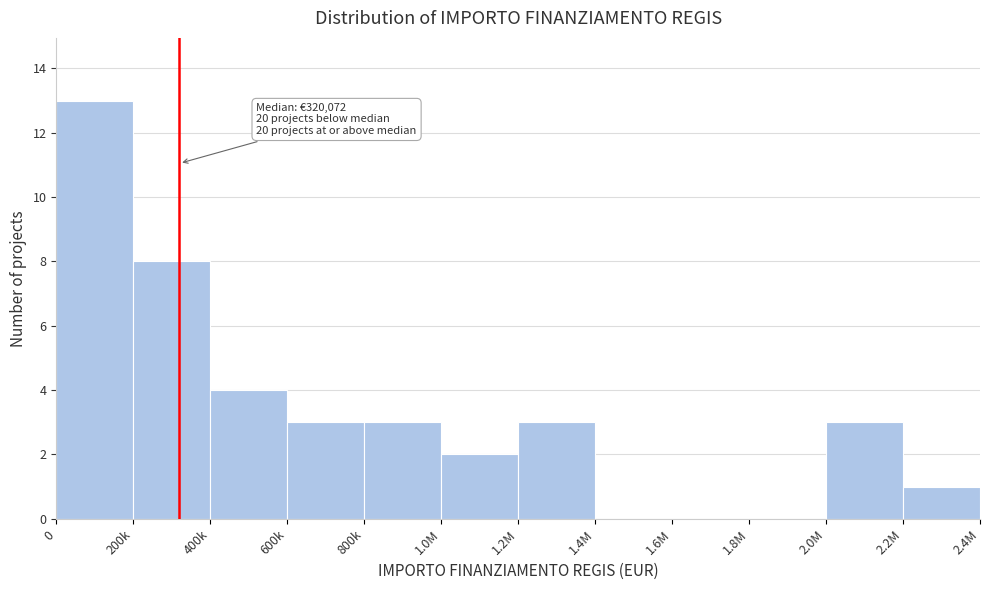

Reading left to right, what are all the values shown in this chart?

0=13	200k=8	400k=4	600k=3	800k=3	1.0M=2	1.2M=3	1.4M=0	1.6M=0	1.8M=0	2.0M=3	2.2M=1